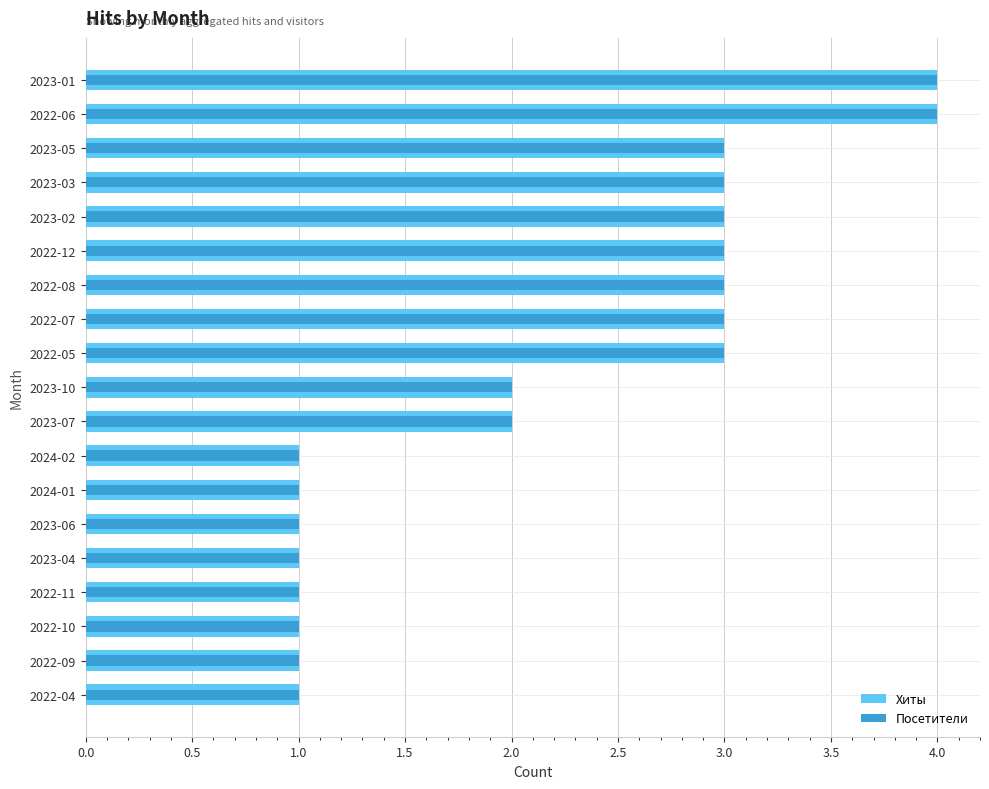

Between 2022-06 and 2022-08, which series saw the biggest shift?

Хиты